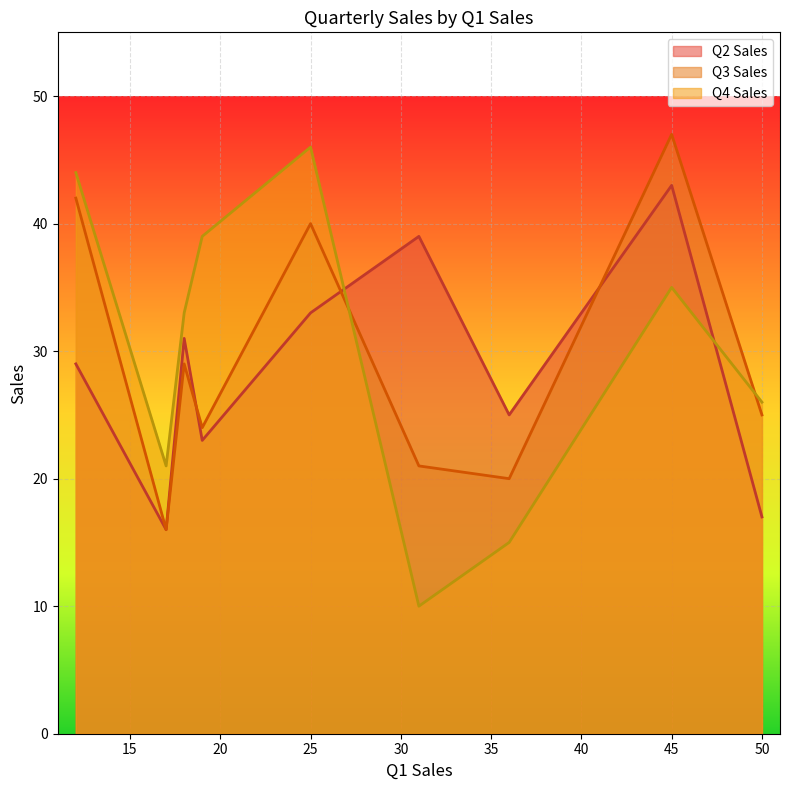

At 25, list the series in order from largest to smallest.

Q4 Sales, Q3 Sales, Q2 Sales